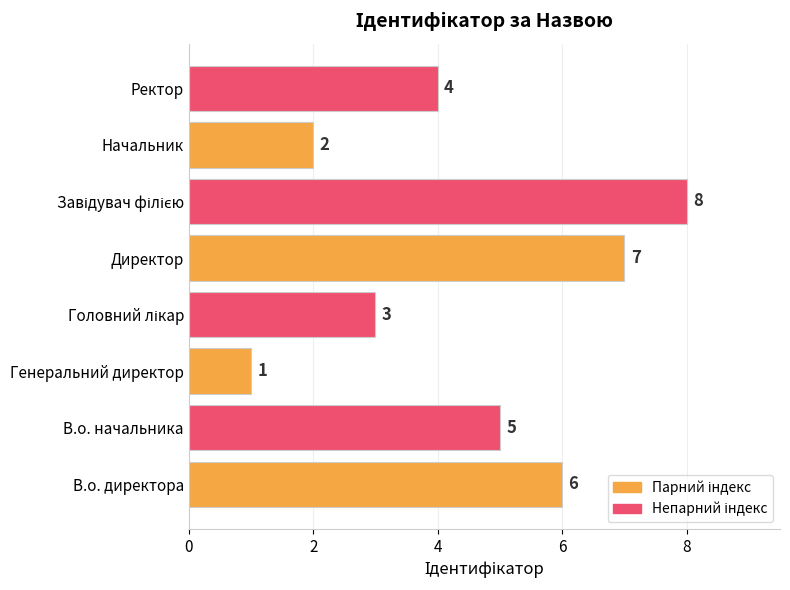

What is the maximum value shown in the chart?

8